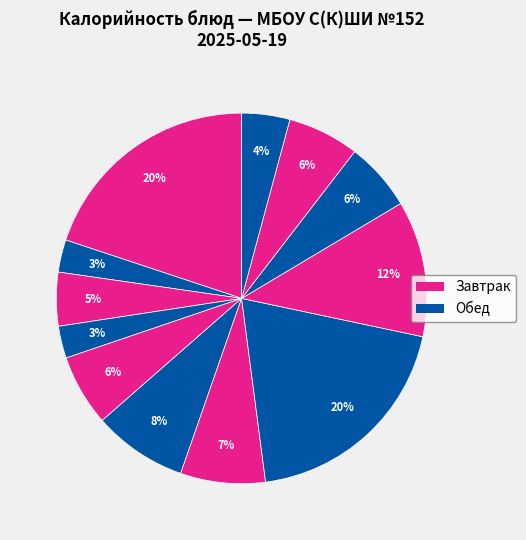

How many slices are in this pie chart?

12